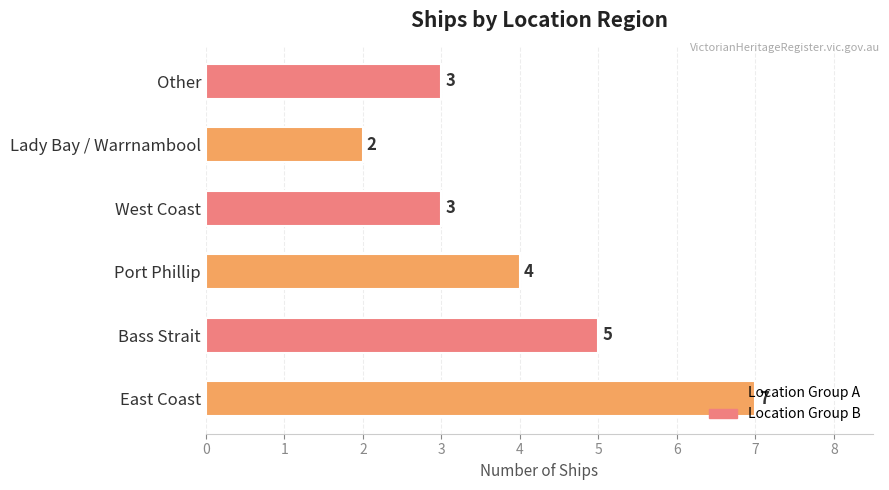

How many data points does each series have?

6